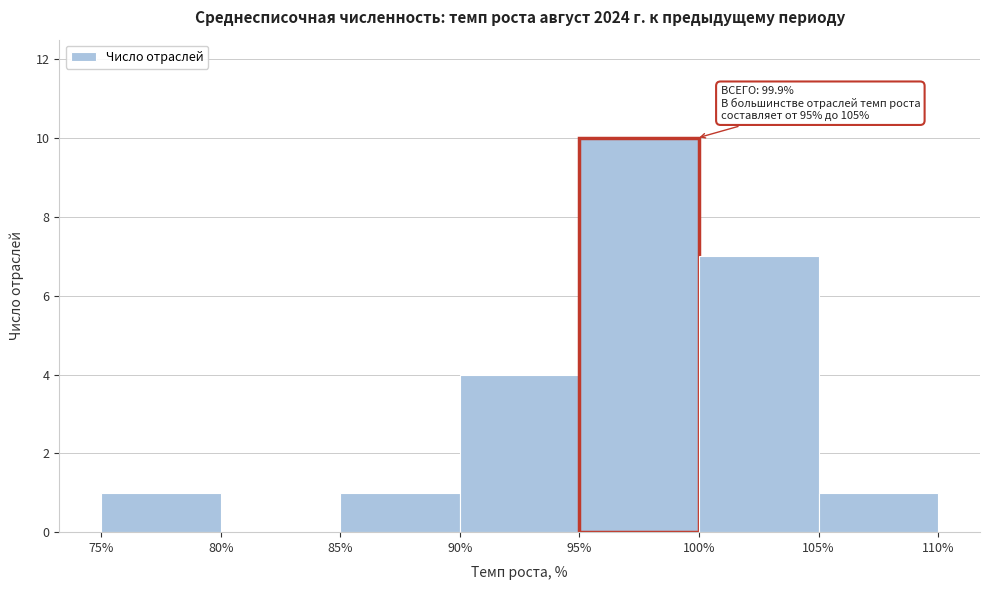

Over which range of the x-axis is the bar tallest?

95% to 100%